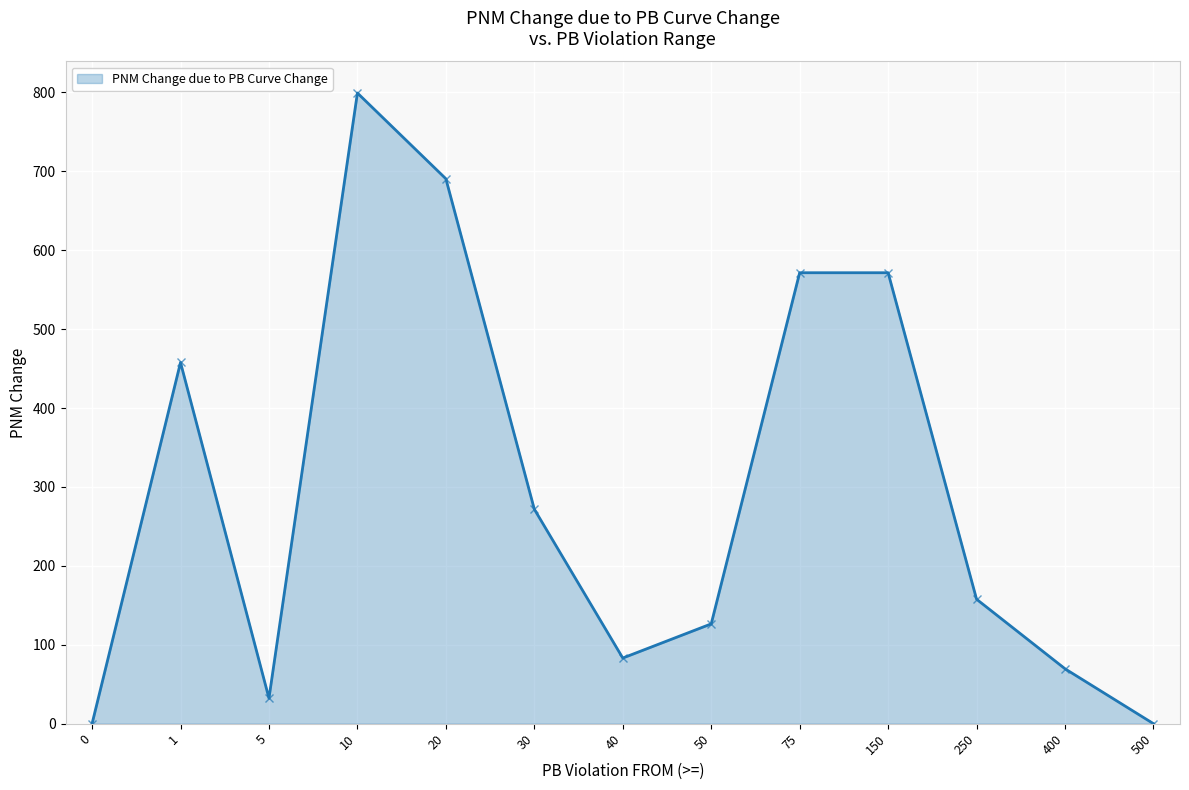

What is the sum of the values at 500 and 30?

271.8